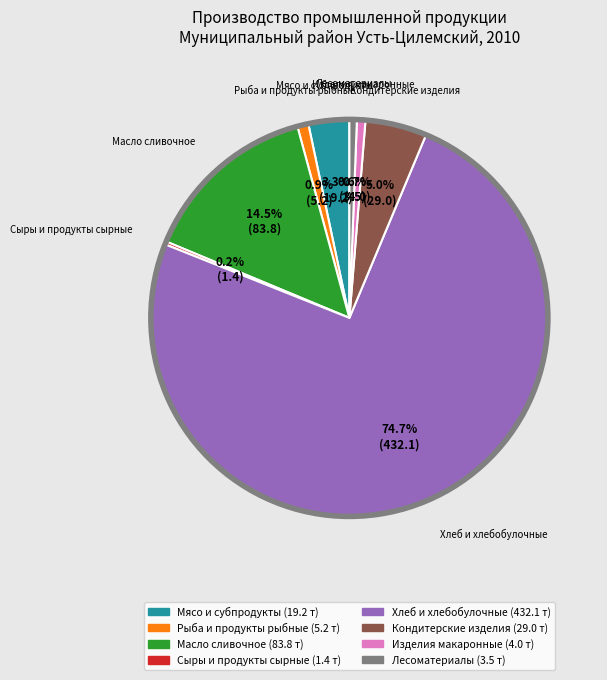

Which category has the biggest portion of the pie?

Хлеб и хлебобулочные